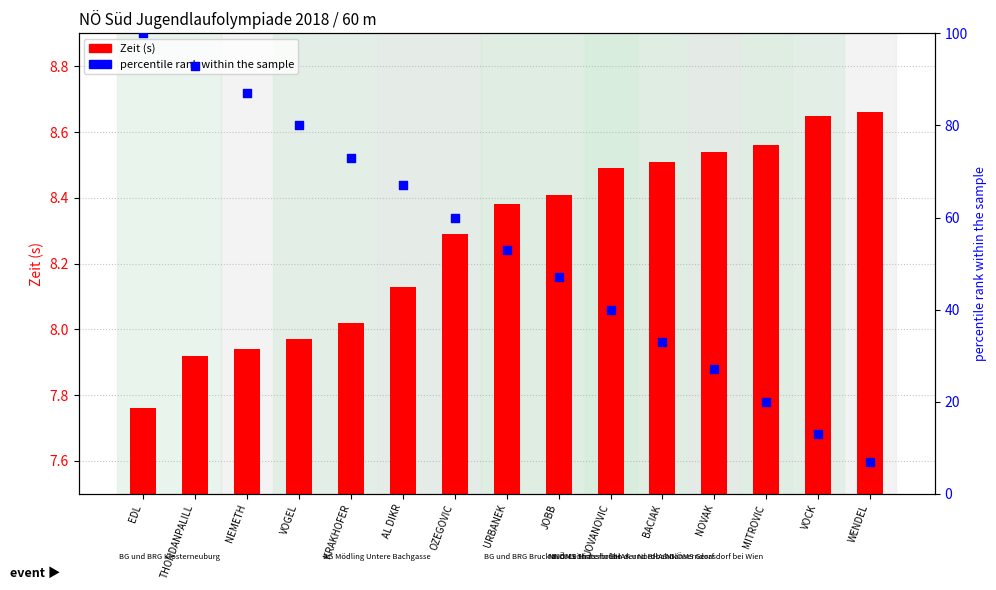

Which series has the widest spread of Y values?

percentile rank